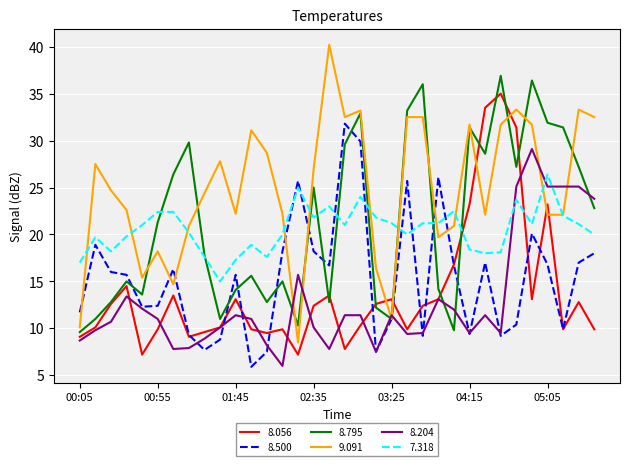

List the series in order of their peak value, highest first.

9.091, 8.795, 8.056, 8.500, 8.204, 7.318